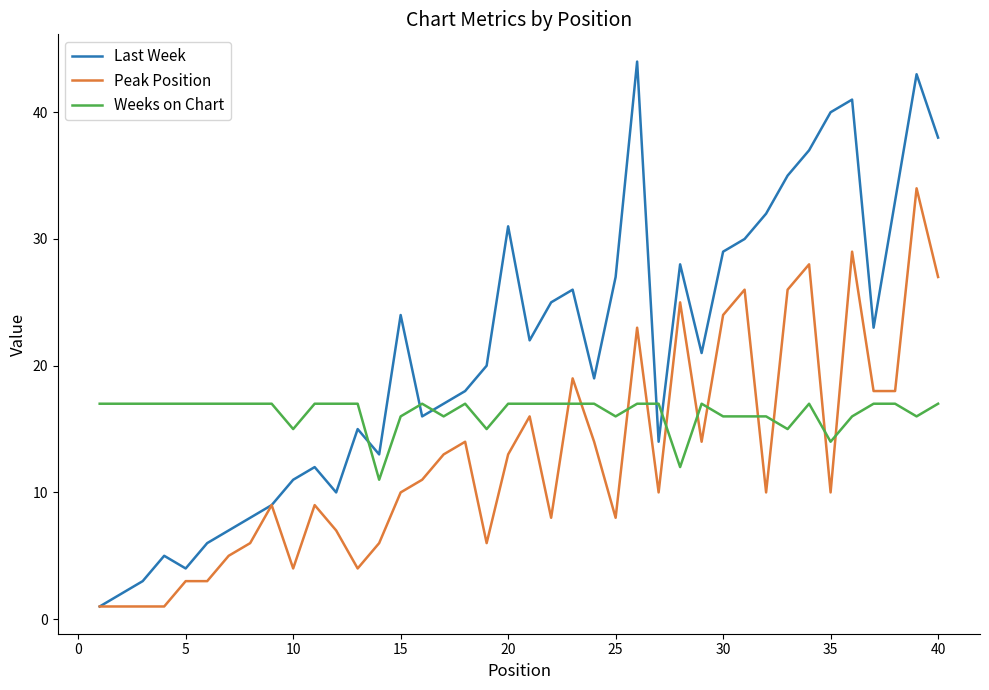

List the series in order of their peak value, highest first.

Last Week, Peak Position, Weeks on Chart